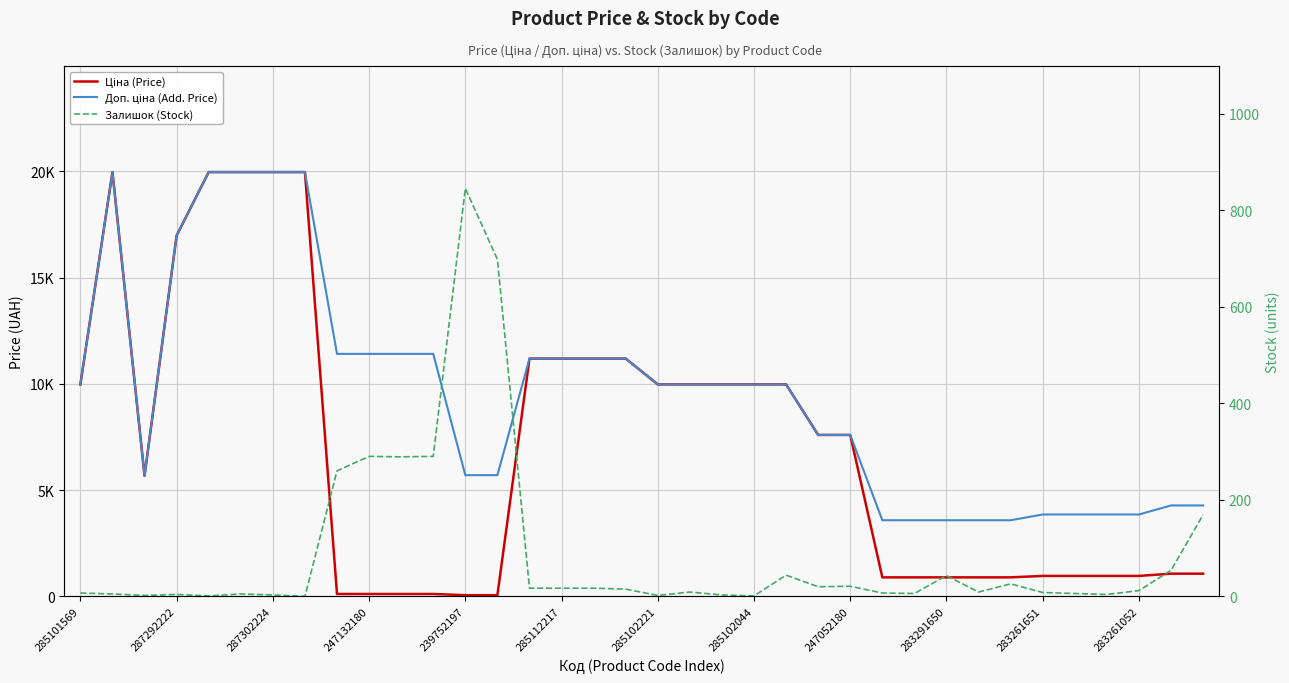

Reading right to left, transcribe all the data shown in this chart.

Ціна (Price): 1069.8	1069.8	963.5	963.5	963.5	963.5	895.9	895.9	895.9	895.9	895.9	7596.5	7596.5	9975.0	9975.0	9975.0	9975.0	9975.0	11188.2	11188.2	11188.2	11188.2	57.0	57.0	114.1	114.1	114.1	114.1	19964.2	19964.2	19964.2	19964.2	16976.3	5673.8	19964.2	9975.0
Доп. ціна (Add. Price): 4279.1	4279.1	3854.0	3854.0	3854.0	3854.0	3583.6	3583.6	3583.6	3583.6	3583.6	7596.5	7596.5	9975.0	9975.0	9975.0	9975.0	9975.0	11188.2	11188.2	11188.2	11188.2	5705.0	5705.0	11410.0	11410.0	11410.0	11410.0	19964.2	19964.2	19964.2	19964.2	16976.3	5673.8	19964.2	9975.0
Залишок (Stock): 169.0	54.0	12.0	4.0	6.0	8.0	26.0	9.0	43.0	6.0	7.0	21.0	20.0	44.0	1.0	3.0	9.0	2.0	15.0	17.0	17.0	17.0	698.0	845.0	290.0	289.0	290.0	260.0	0.0	3.0	5.0	1.0	4.0	2.0	5.0	7.0